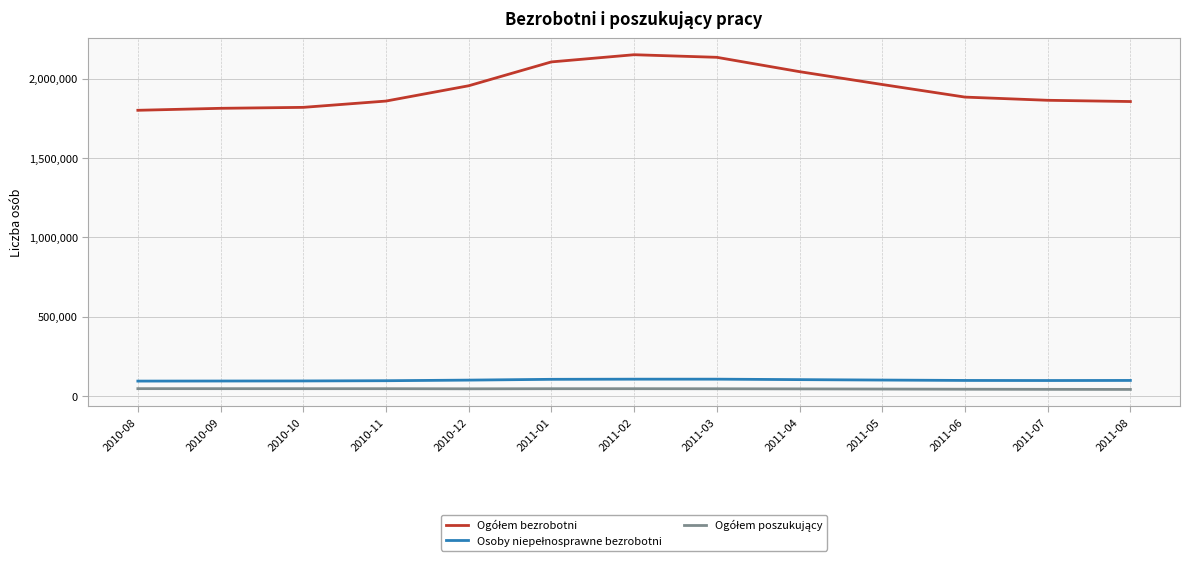

What is the total value across all series at 2010-09?

1953613